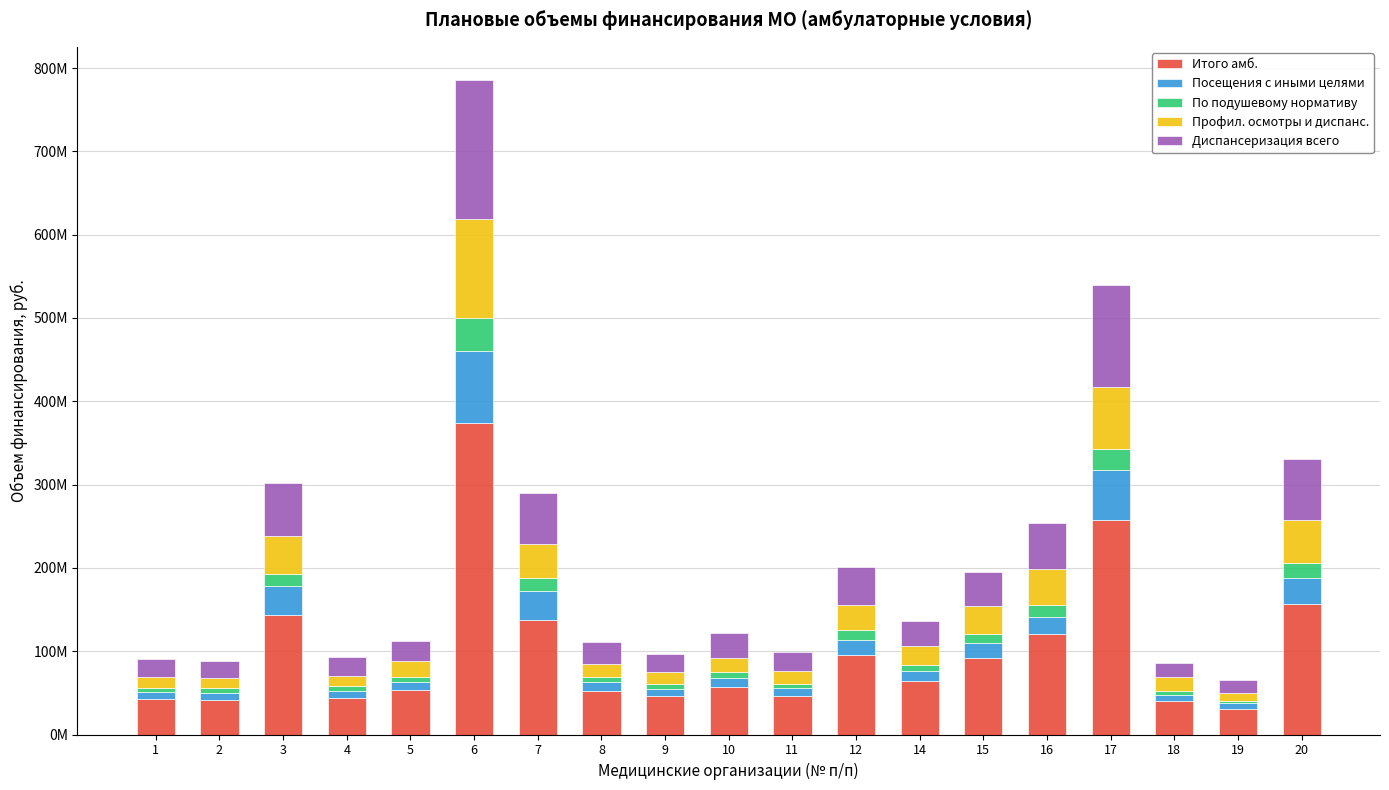

At which label is По подушевому нормативу closest to 21323112?

20